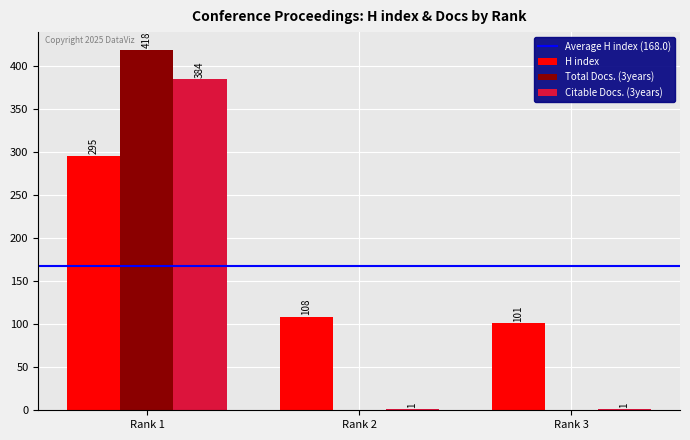

At which category is the sum across all series the highest?

Rank 1